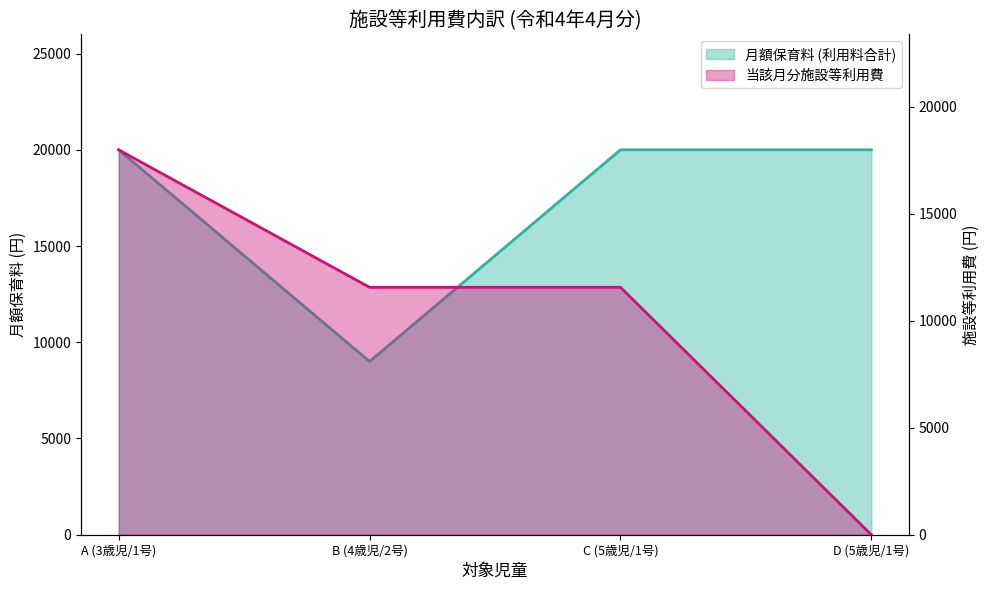

What is the label of the 1st point from the right?

D (5歳児/1号)